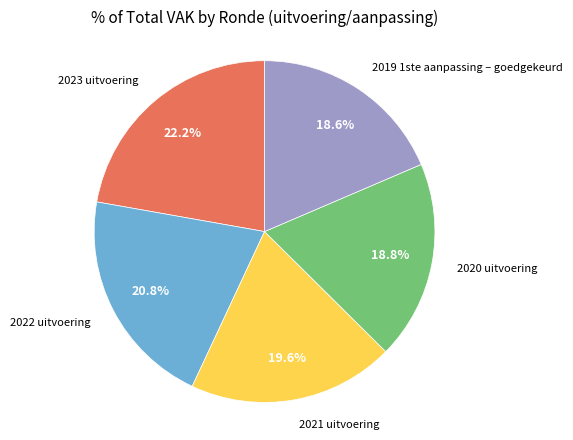

Is there any slice that represents more than half of the pie?

No